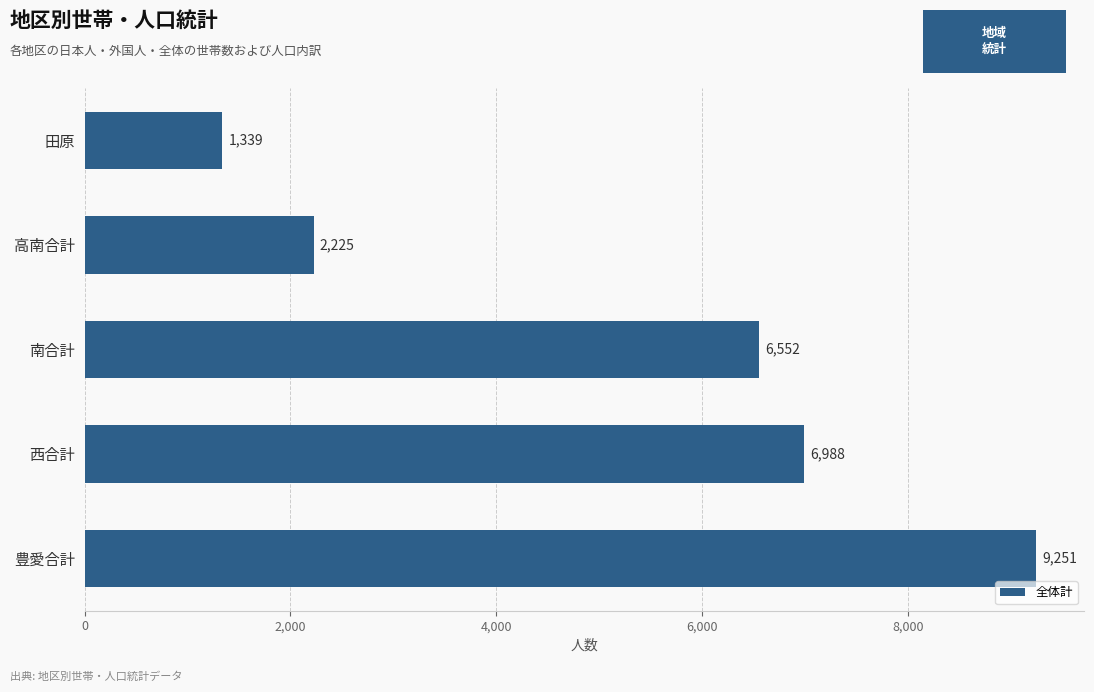

The value at 豊愛合計 is 2789. True or false?

False